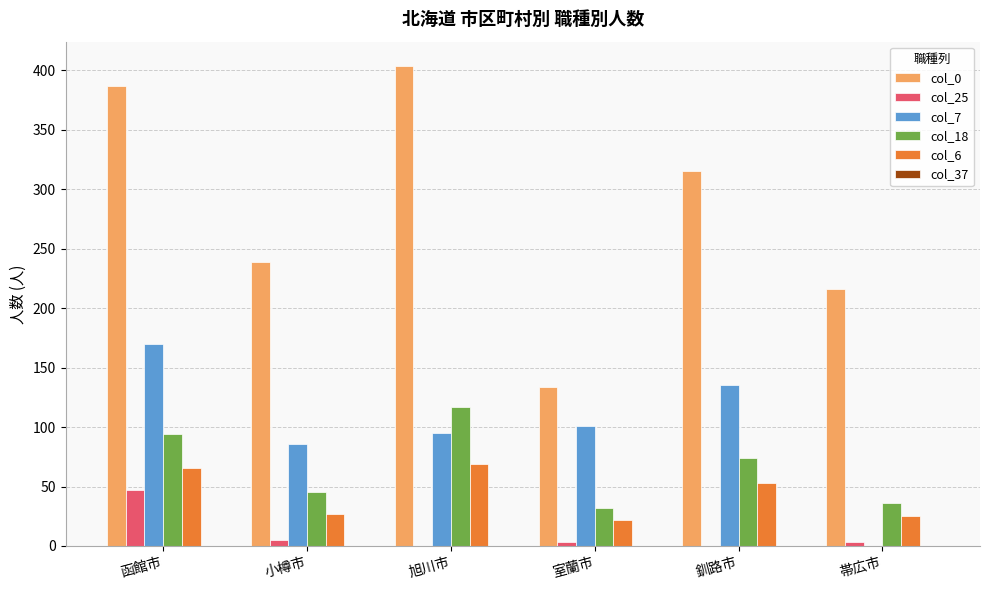

How many groups of bars are there?

6